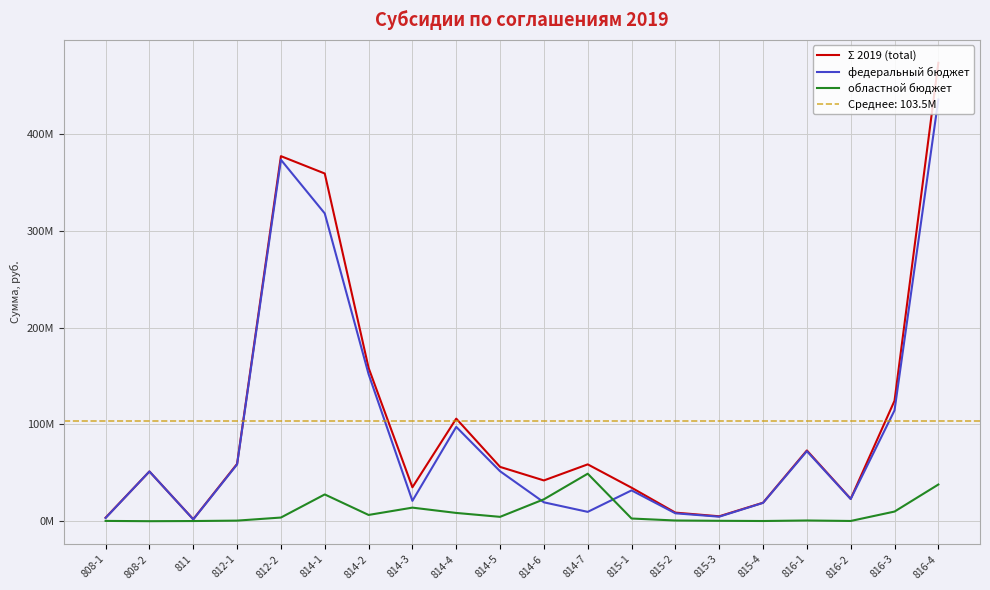

Where does the Σ 2019 (total) series first go above 56071400?

812-1